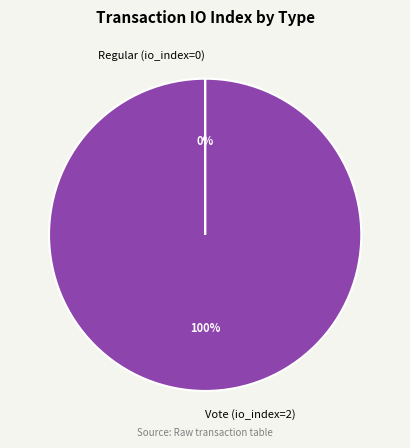

To the nearest percent, what portion does Vote (io_index=2) represent?

100%